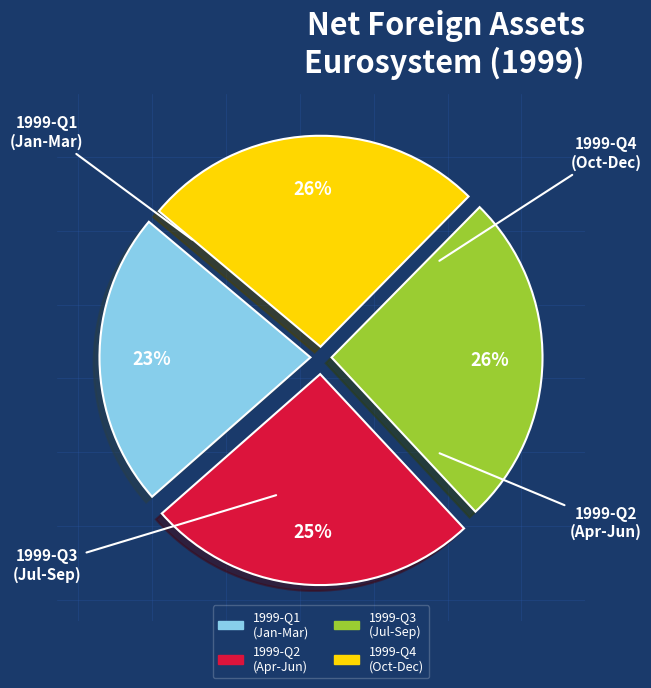

To the nearest percent, what is the average slice percentage?

25%